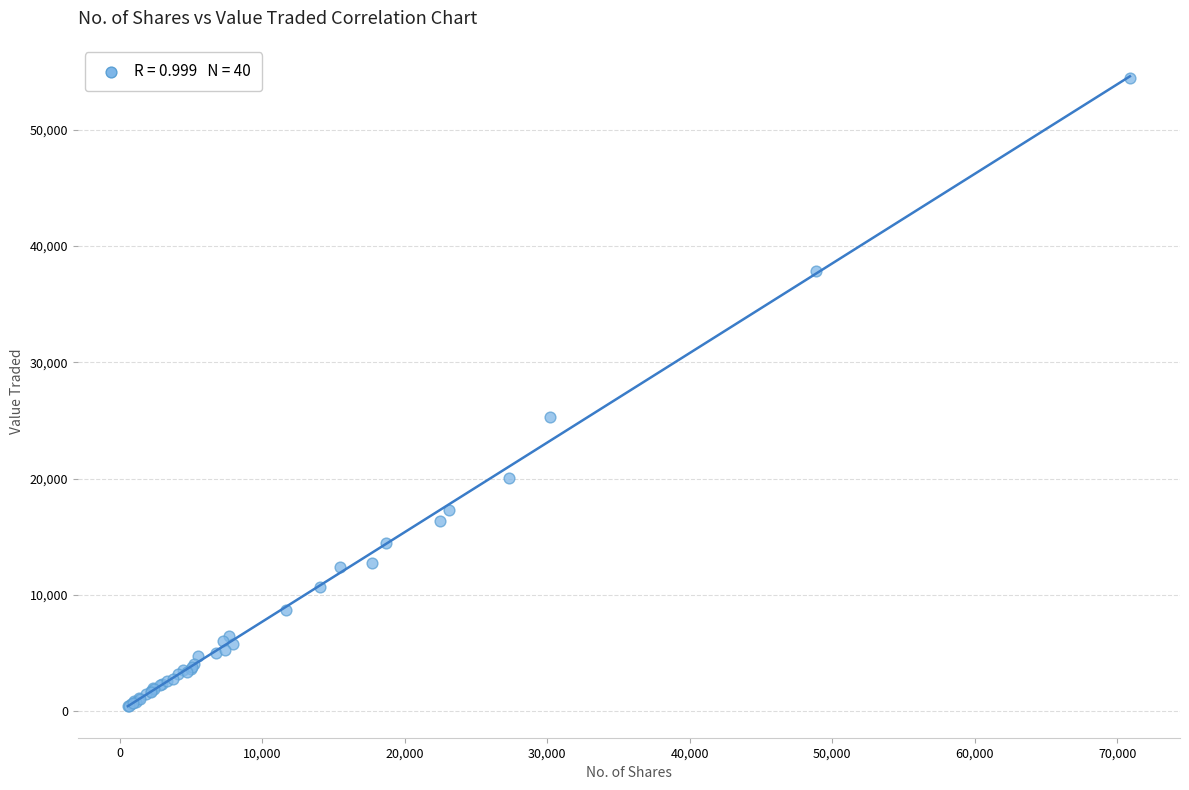

What Y value in the scatter plot is closest to 27450?

25323